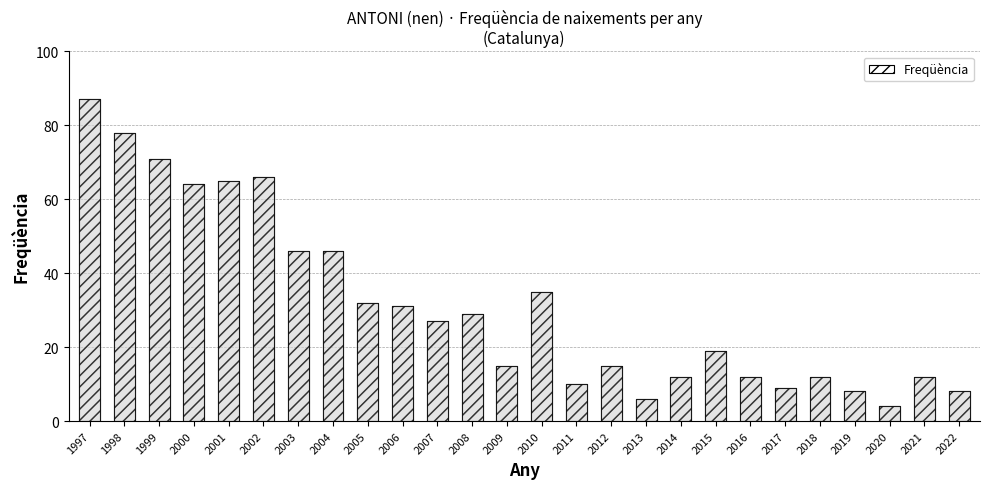

How many series are shown in this chart?

1